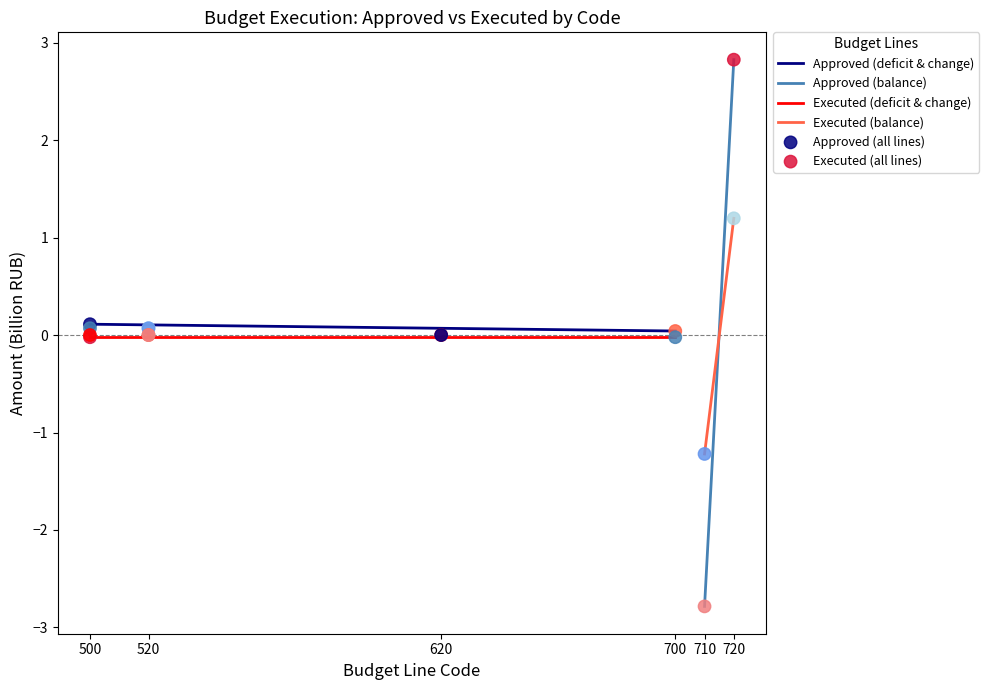

Which series contains the highest Y value?

Approved (all lines)